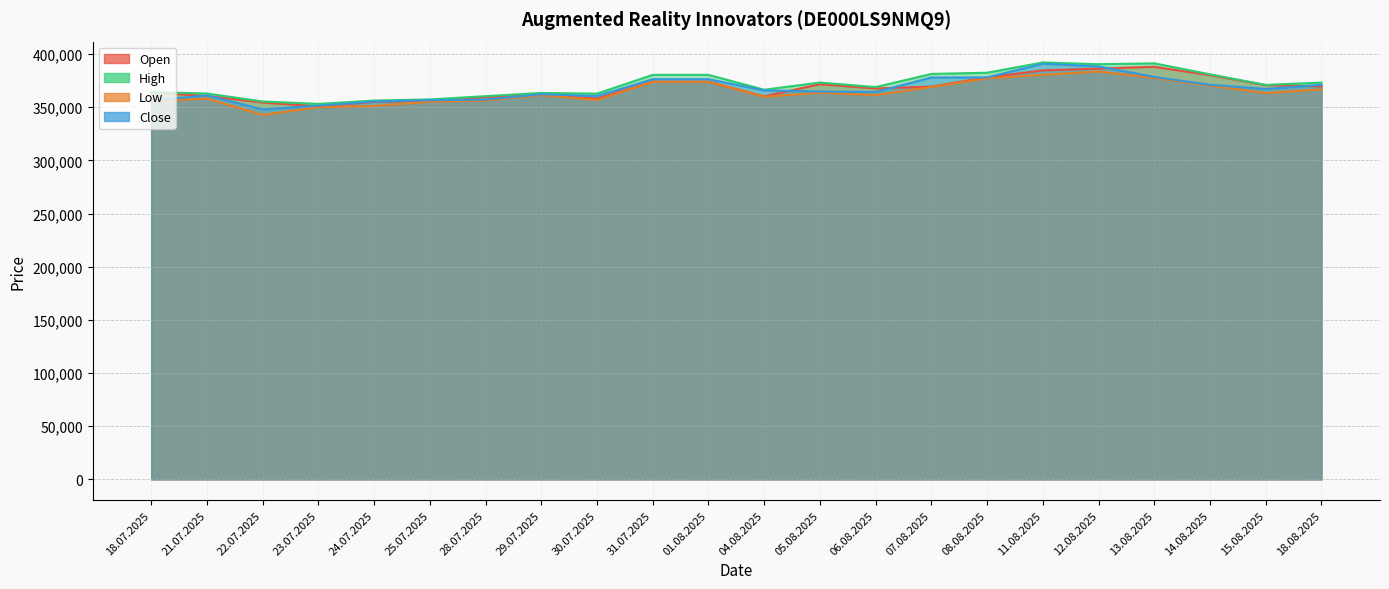

Where is the first local minimum for High?

23.07.2025